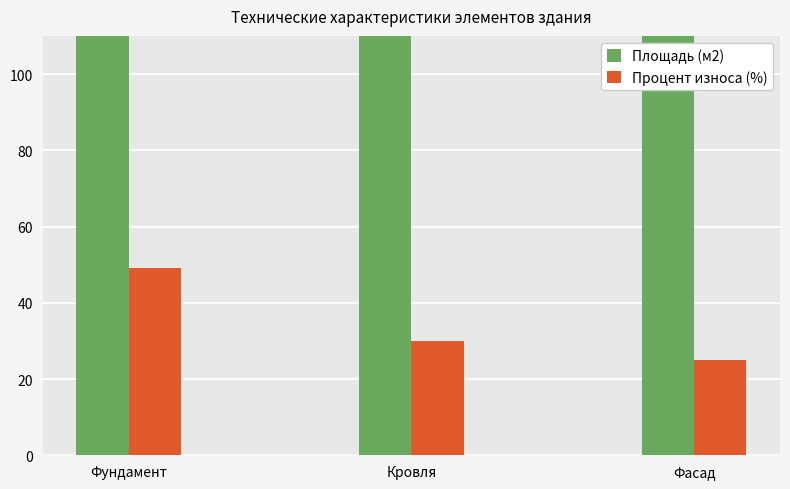

Reading left to right, transcribe all the data shown in this chart.

Площадь (м2): Фундамент=429	Кровля=489	Фасад=210
Процент износа (%): Фундамент=49	Кровля=30	Фасад=25